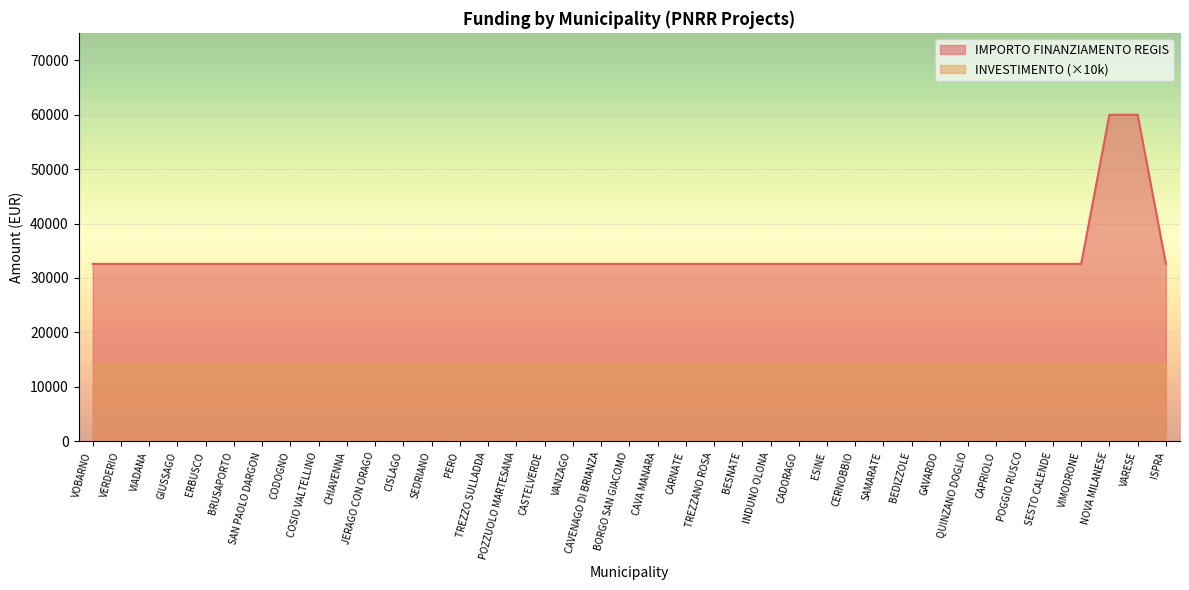

What is the minimum value shown in the chart?

14000